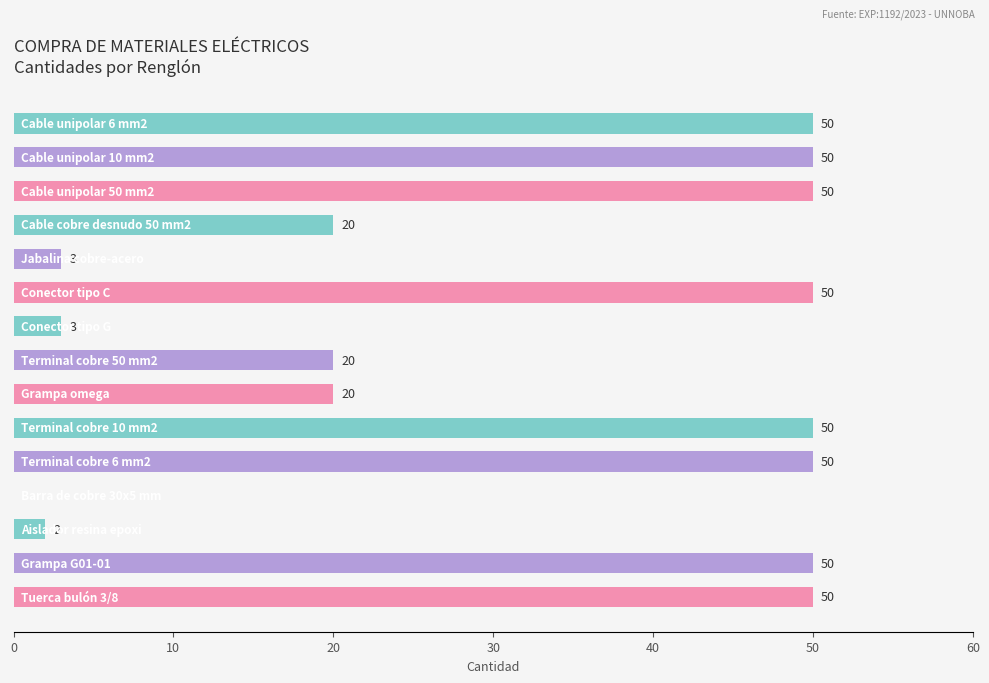

What is the greatest value displayed?

50